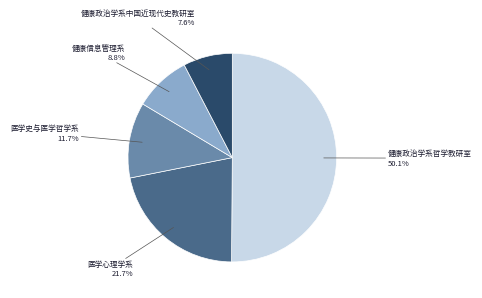

How many segments does this pie chart have?

5